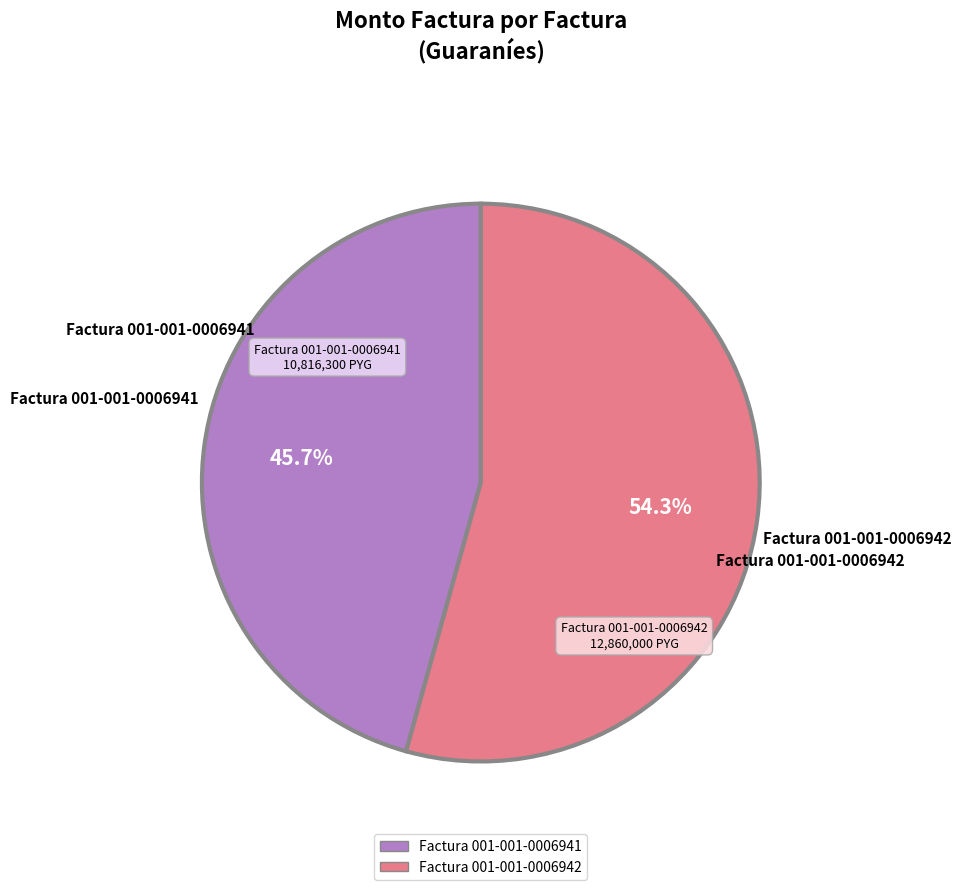

To the nearest percent, what is the difference between the largest and smallest slice percentages?

9%